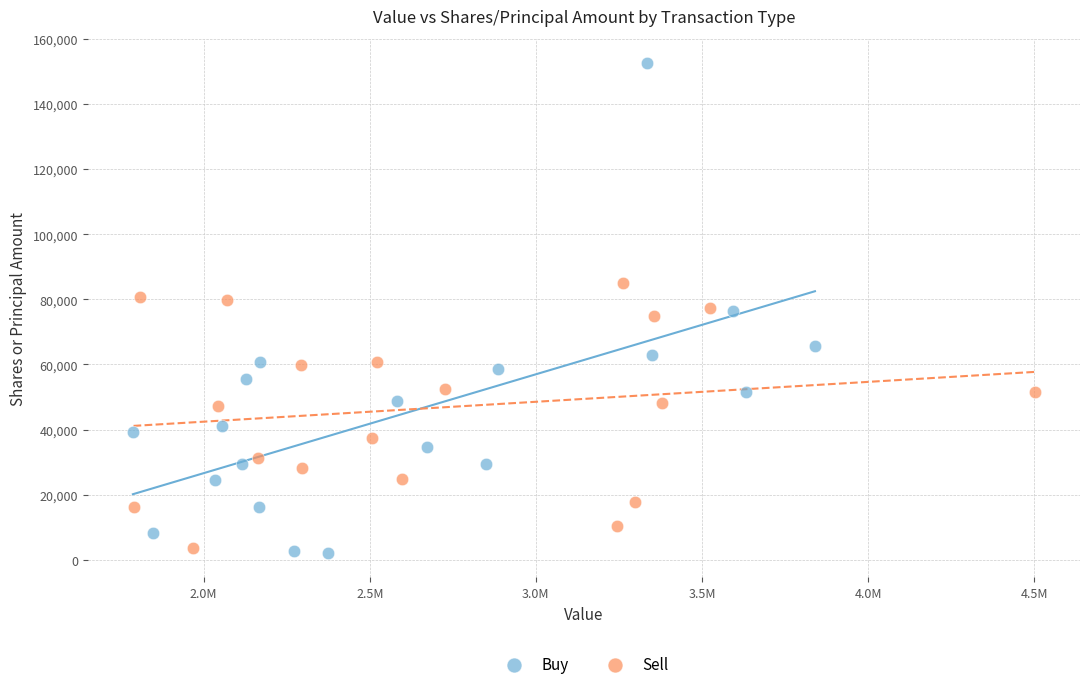

Which series has the widest spread of Y values?

Buy